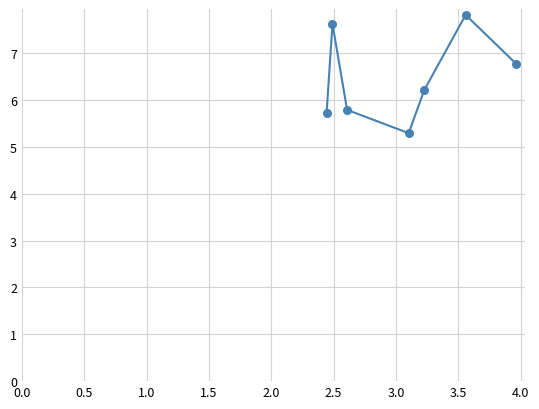

What is the average Y value?

6.5